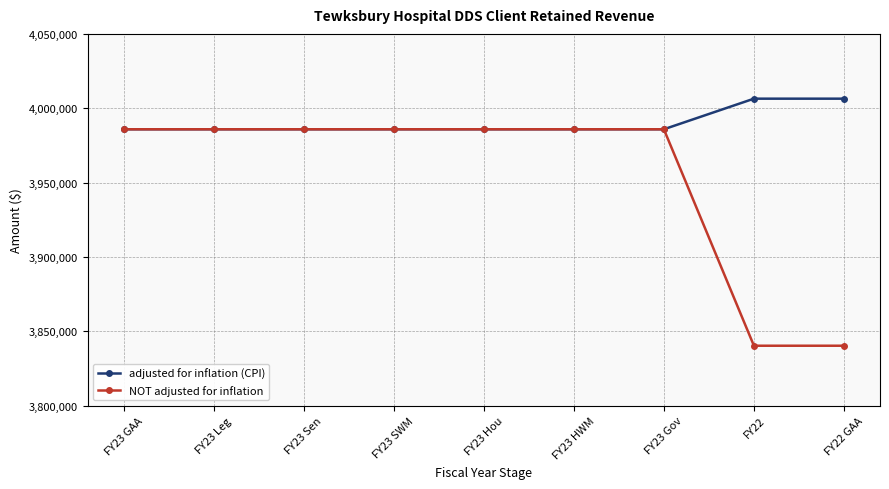

What is the label of the 7th point from the left?

FY23 Gov